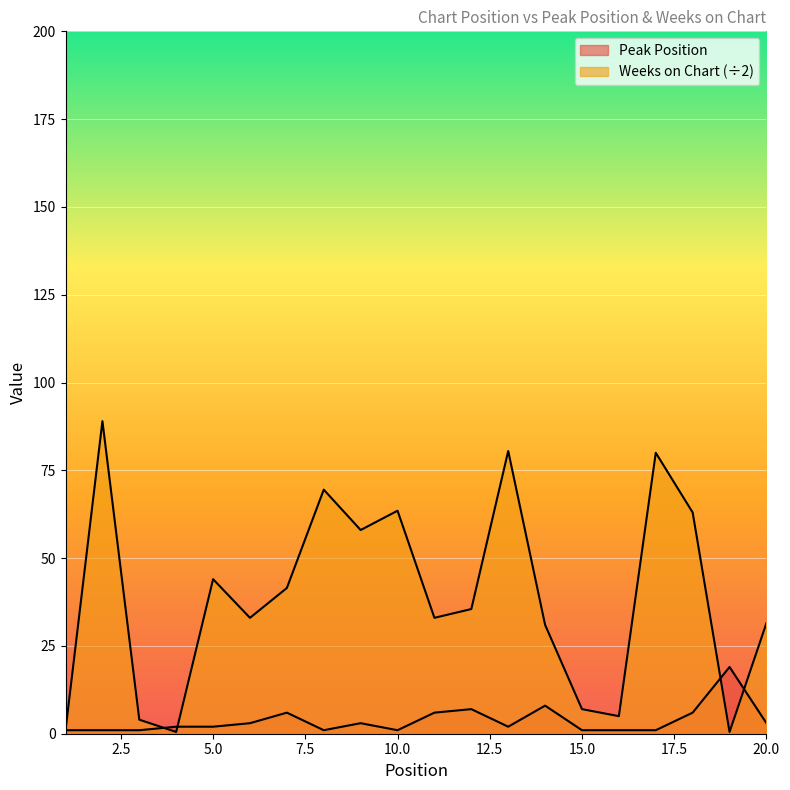

Where does the Peak Position series first go above 2?

6